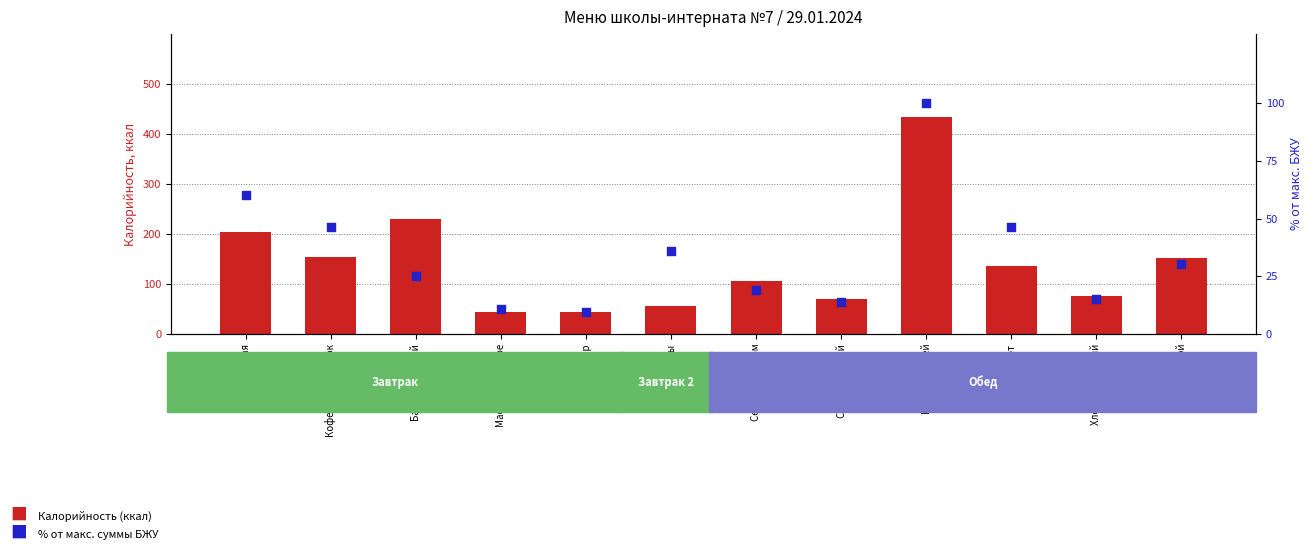

Which series contains the highest Y value?

Калорийность (ккал)